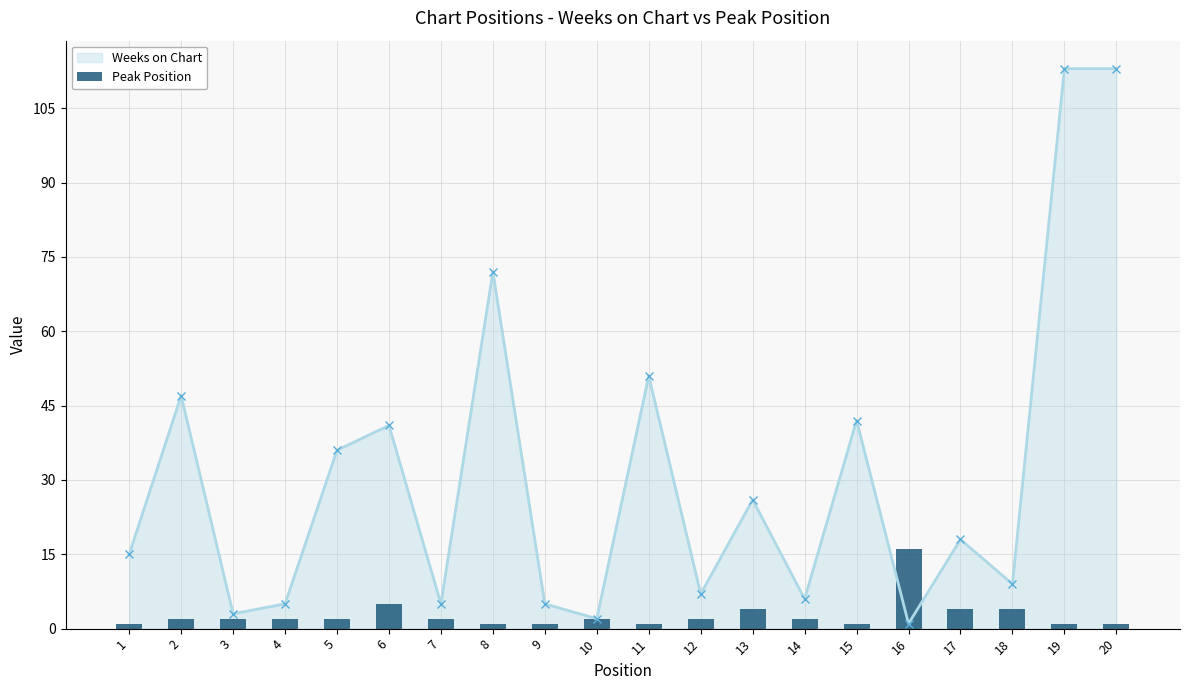

Which has a higher value, 10 or 18?

18